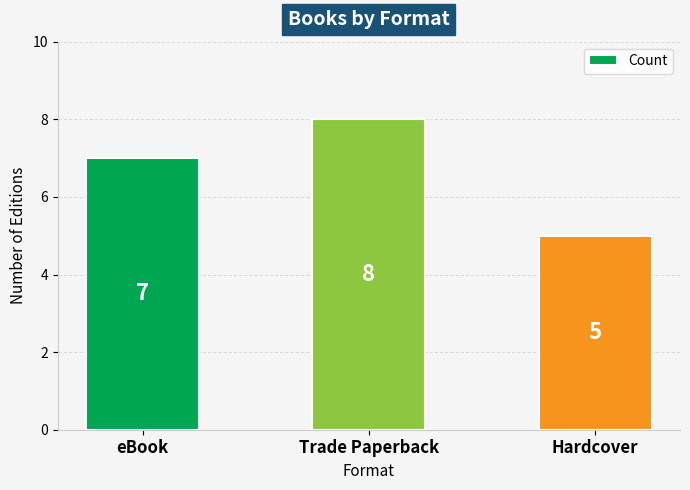

The chart shows a value of 8 at Trade Paperback. True or false?

True